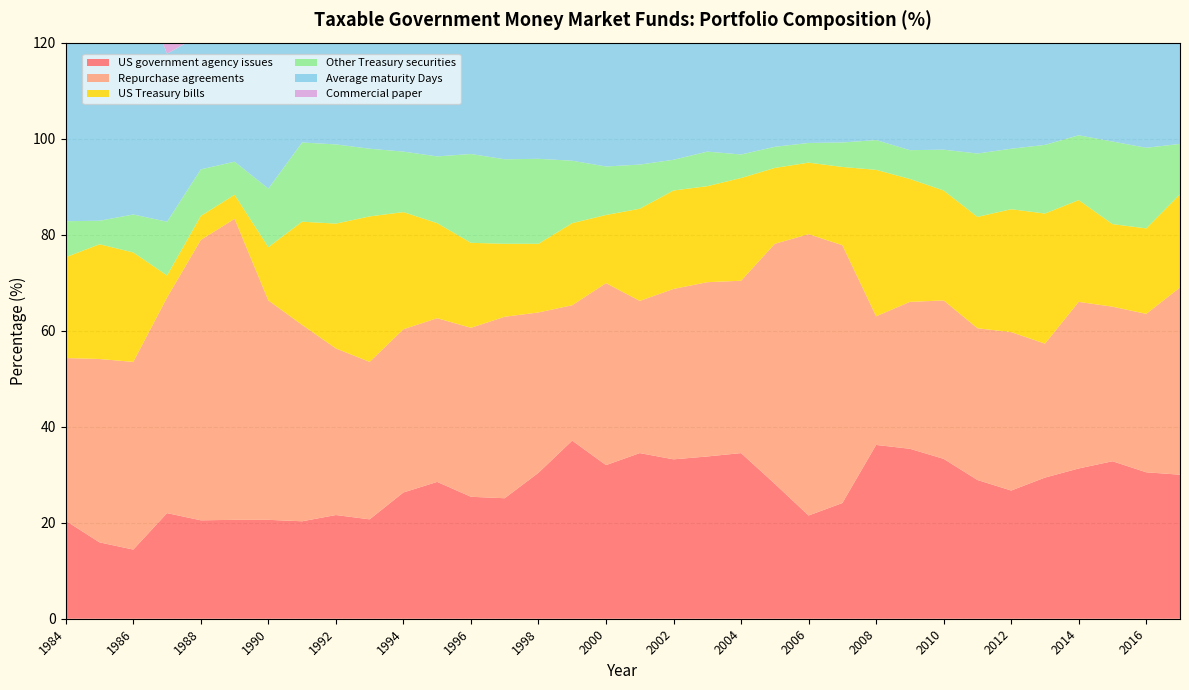

Reading left to right, extract all data points from this chart.

US government agency issues: 20.4	15.9	14.4	22.0	20.5	20.6	20.6	20.3	21.6	20.7	26.3	28.5	25.4	25.1	30.4	37.1	32.0	34.5	33.2	33.8	34.5	28.1	21.5	24.1	36.2	35.4	33.3	28.9	26.7	29.4	31.3	32.8	30.5	30.0
Repurchase agreements: 33.9	38.2	39.1	44.9	58.4	62.7	45.7	40.9	34.7	32.8	34.0	34.1	35.2	37.8	33.4	28.2	37.9	31.7	35.5	36.3	35.9	50.0	58.6	53.7	26.8	30.6	33.0	31.6	33.0	27.9	34.7	32.2	33.0	39.0
US Treasury bills: 21.0	23.9	22.8	4.6	5.0	5.0	11.1	21.5	26.0	30.3	24.4	19.8	17.7	15.2	14.3	17.1	14.2	19.2	20.5	20.0	21.4	15.8	14.9	16.3	30.5	25.6	22.9	23.2	25.6	27.1	21.2	17.2	17.8	19.4
Other Treasury securities: 7.5	4.9	7.9	11.2	9.7	6.9	12.2	16.5	16.5	14.1	12.6	13.9	18.5	17.6	17.7	13.0	10.1	9.2	6.4	7.2	4.9	4.4	4.1	5.1	6.2	6.0	8.5	13.2	12.6	14.3	13.5	17.2	16.8	10.5
Average maturity Days: 46.0	44.0	51.0	35.0	28.0	31.0	46.0	58.0	55.0	61.0	37.0	48.0	49.0	50.0	52.0	48.0	45.0	55.0	52.0	52.0	36.0	27.0	32.0	31.0	48.0	47.0	47.0	45.0	46.0	48.0	44.0	40.0	46.0	33.0
Commercial paper: 7.3	6.2	4.3	4.0	3.2	3.0	0.3	0.4	0.5	0.3	0.4	0.5	0.7	1.2	1.7	1.4	1.6	0.5	0.5	0.9	0.9	0.2	0.5	0.2	0.1	1.0	0.9	1.0	0.7	0.3	0.5	0.0	0.1	0.0